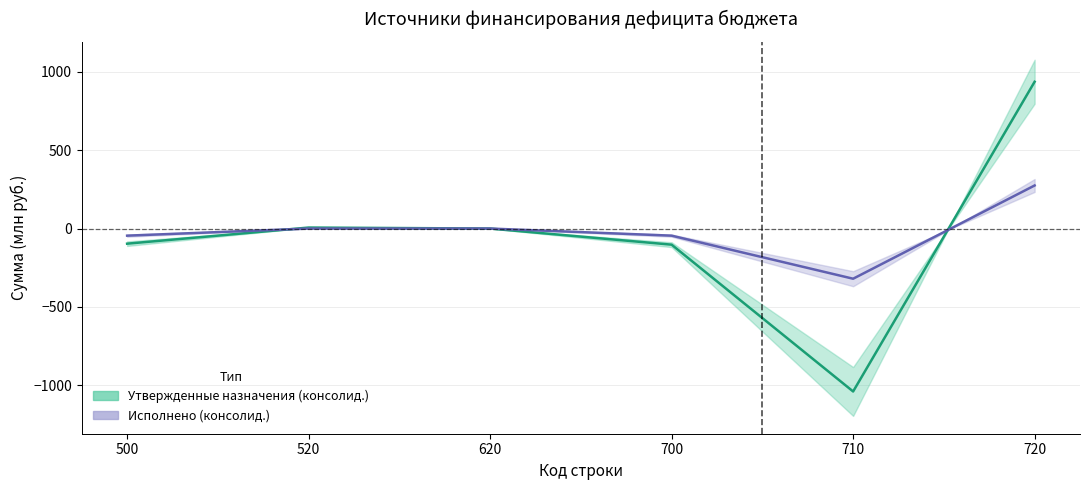

What is the total value across all series at 720?

1212.6